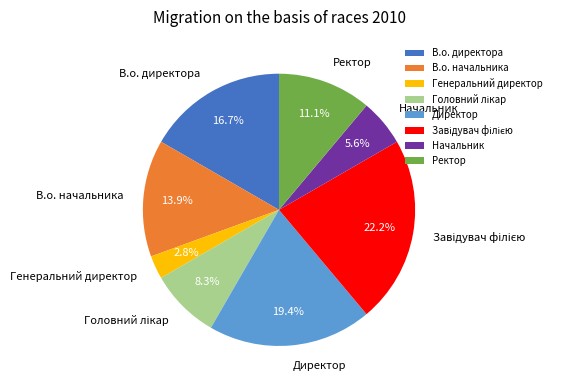

How many segments does this pie chart have?

8